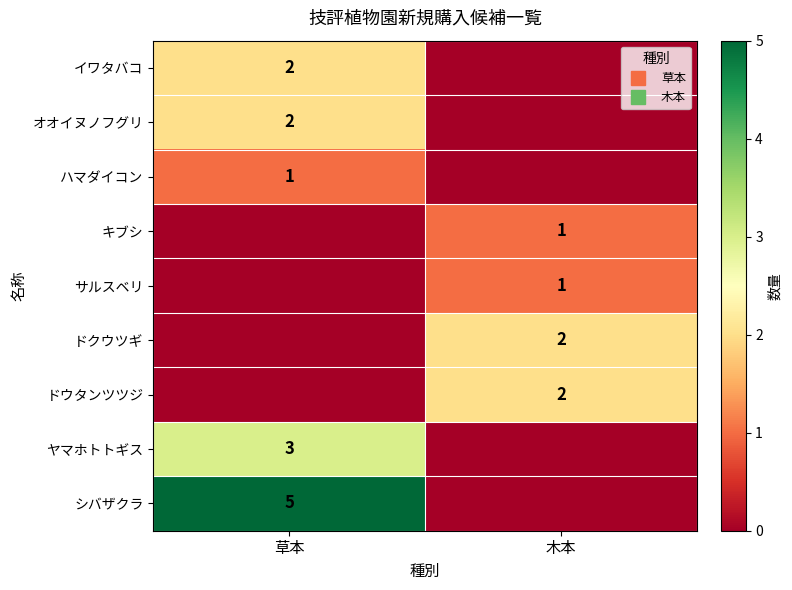

What is the greatest value displayed?

5